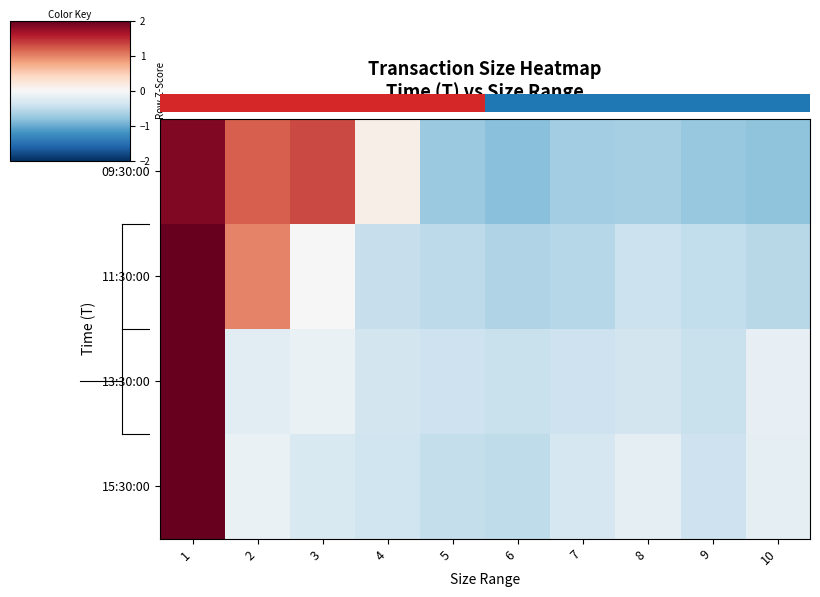

What is the sum of the 11:30:00 values at 5 and 10?

-1.1